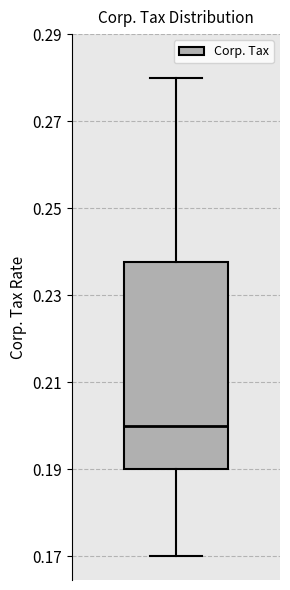

Transcribe this box plot: give where the median line is, the range the box spans, and where the two whiskers end, as read against the y-axis. The values are not printed on the chart, so give them approximately, as read against the axis.

median 0.200, box 0.190 to 0.238, whiskers 0.170 to 0.280